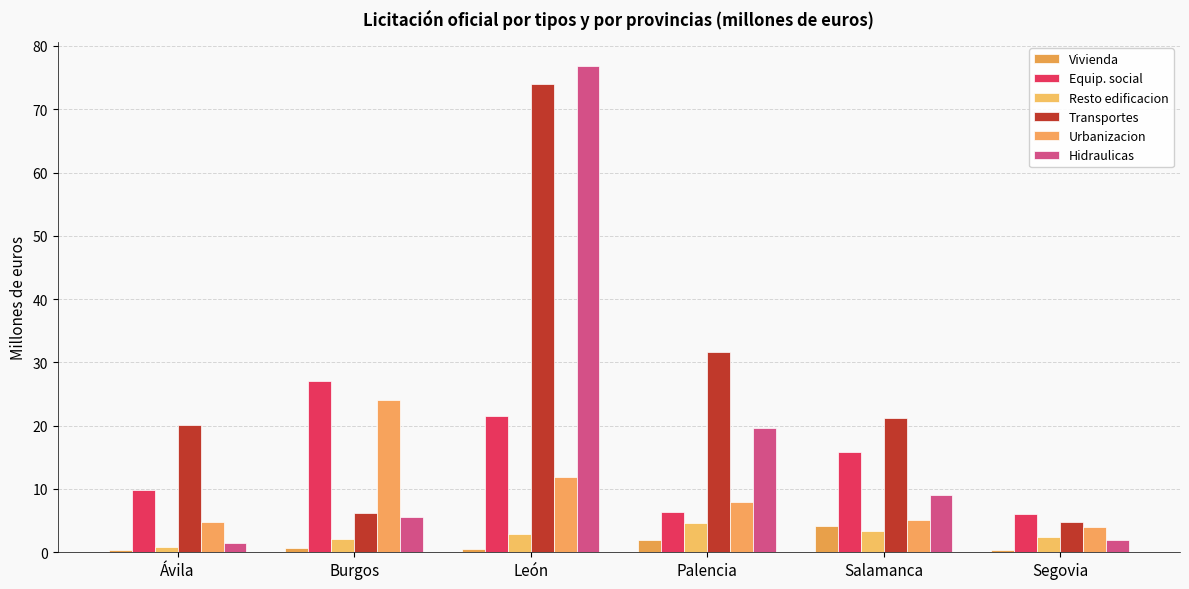

What is the spread (max minus min) of values at Palencia?

29.7